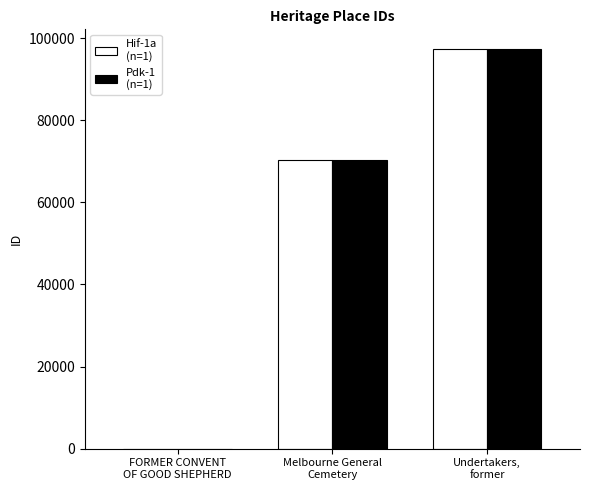

What is the greatest value displayed?

97272